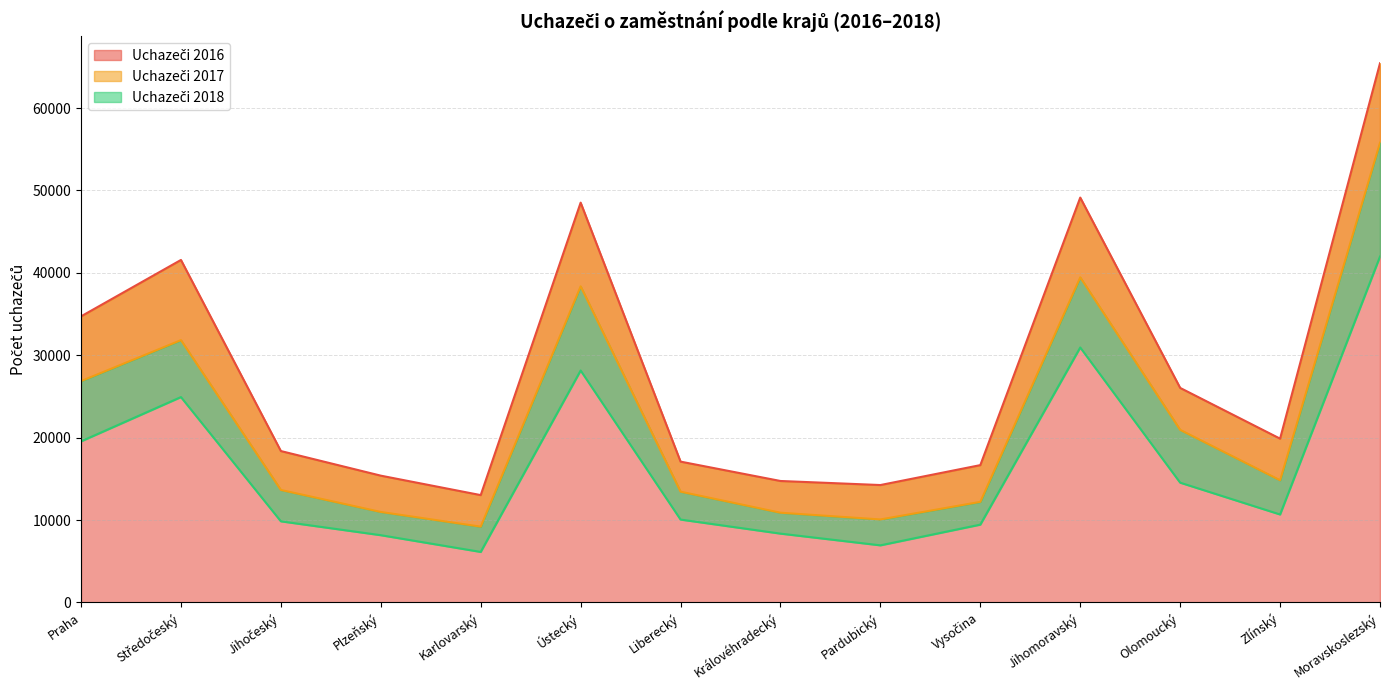

True or false: Uchazeči 2016 has a value of 49133 at Jihomoravský.

True